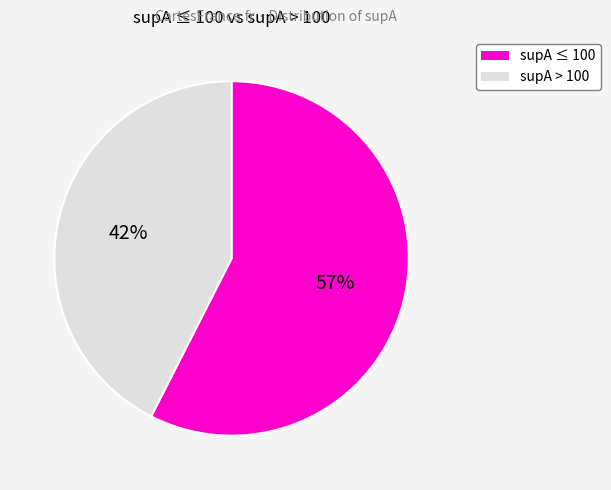

How many slices are in this pie chart?

2